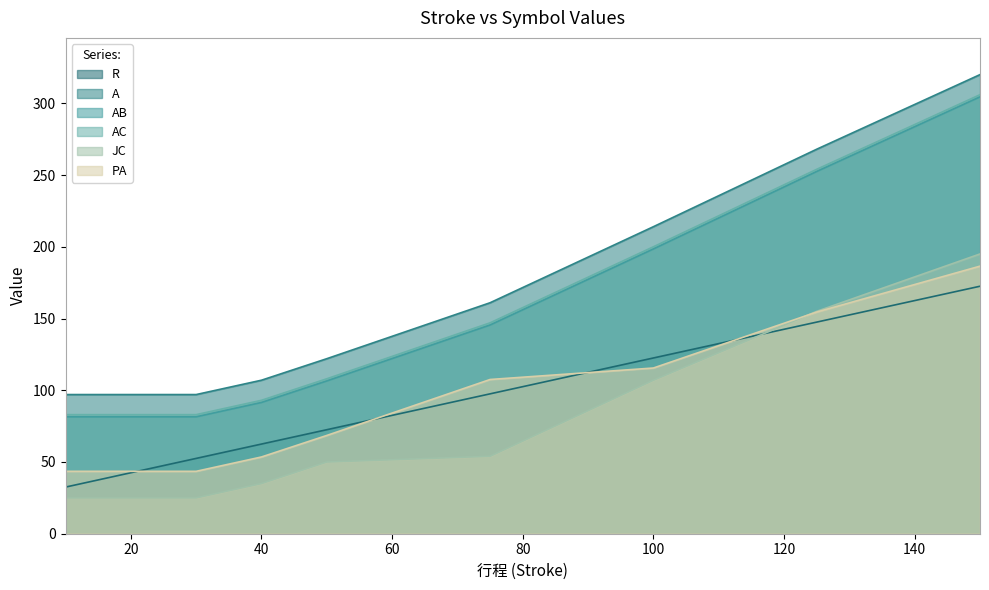

Reading right to left, list all the values displayed in this chart.

R: 172.5	147.5	122.5	97.5	72.5	62.5	52.5	42.5	32.5
A: 320.0	268.0	214.0	161.0	122.0	107.0	97.0	97.0	97.0
AB: 304.5	252.5	198.5	145.5	106.5	91.5	81.5	81.5	81.5
AC: 306.0	254.0	200.0	147.0	108.0	93.0	83.0	83.0	83.0
JC: 195.0	155.0	107.0	54.0	50.0	35.0	25.0	25.0	25.0
PA: 186.5	154.5	115.5	107.5	68.5	53.5	43.5	43.5	43.5